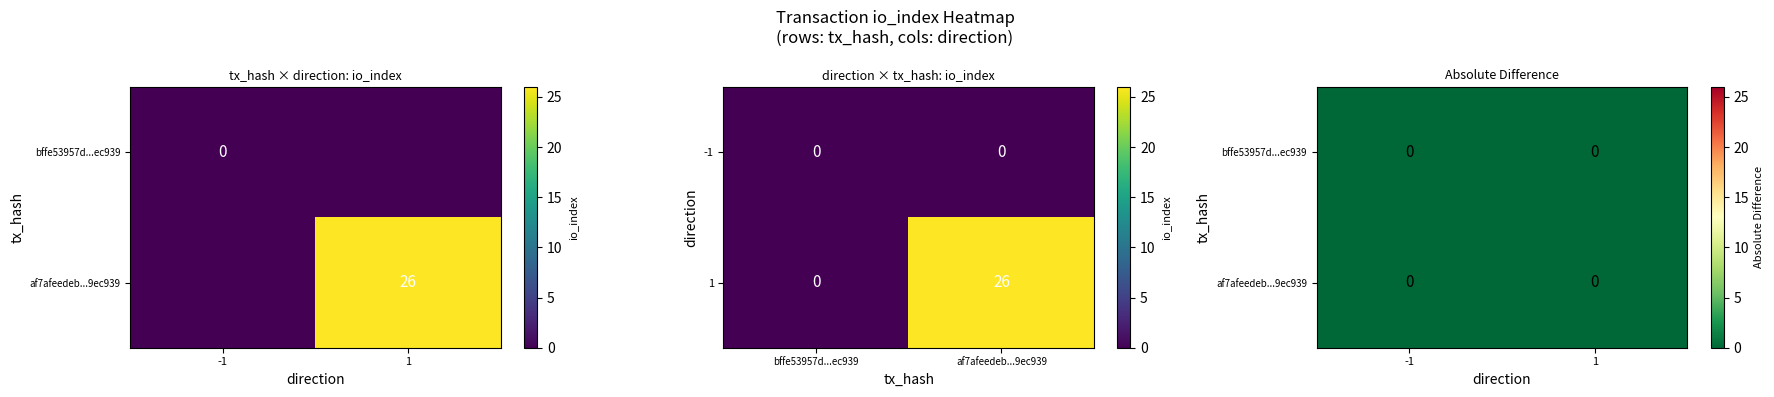

Between -1 and 1, which series saw the biggest shift?

af7afeedeb1e6093633b413404a1c7c714fb25d